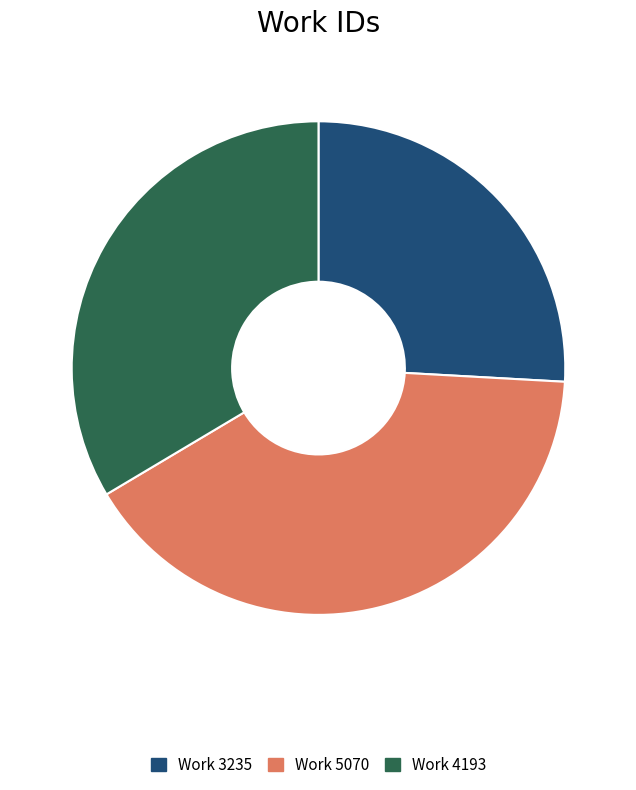

How many slices are in this pie chart?

3